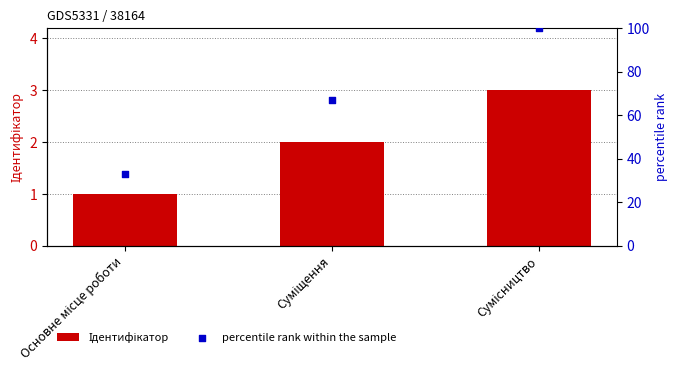

What are all the series names shown in the legend?

Ідентифікатор, percentile rank within the sample